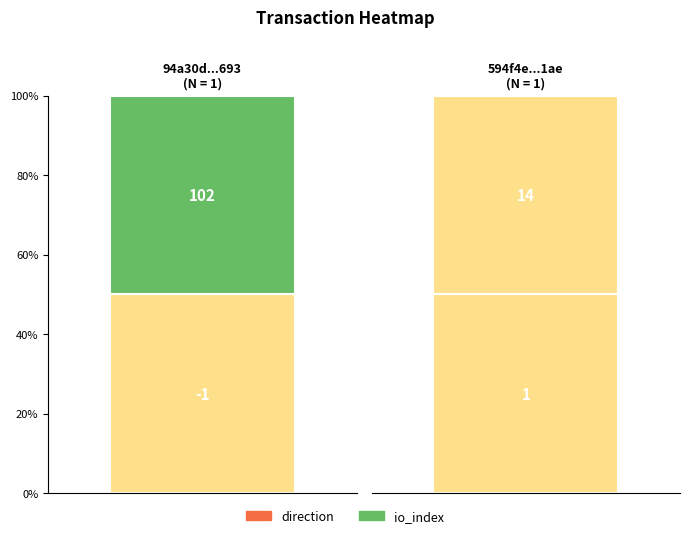

Is the value of 594f4e9f35ee2a14c31301a2d64715f931881ae at 1 greater than the value of 94a30d029e1cad462742e137ccf5b952c14d693 at 1?

No